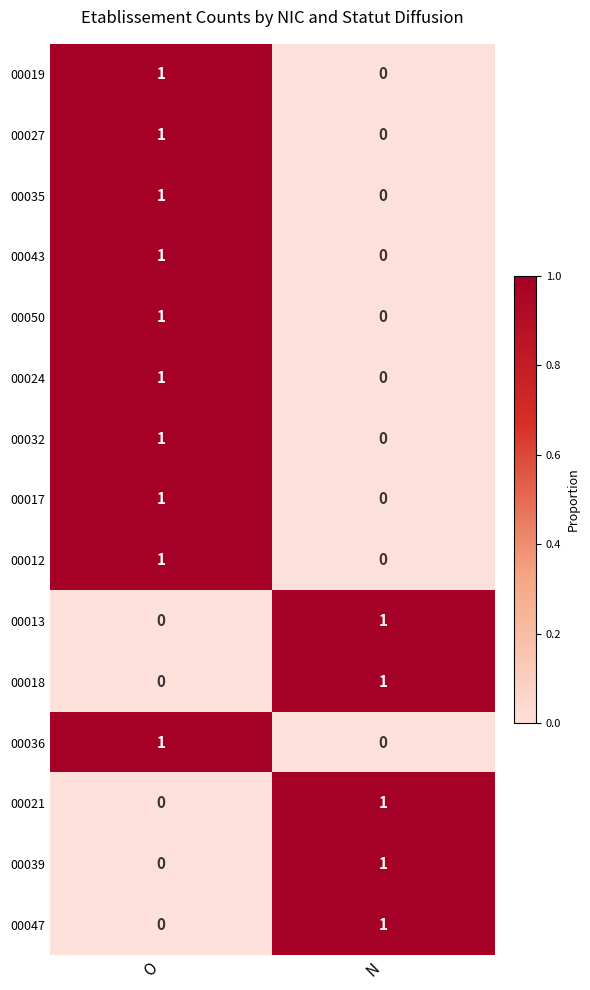

What is the spread (max minus min) of values at N?

1